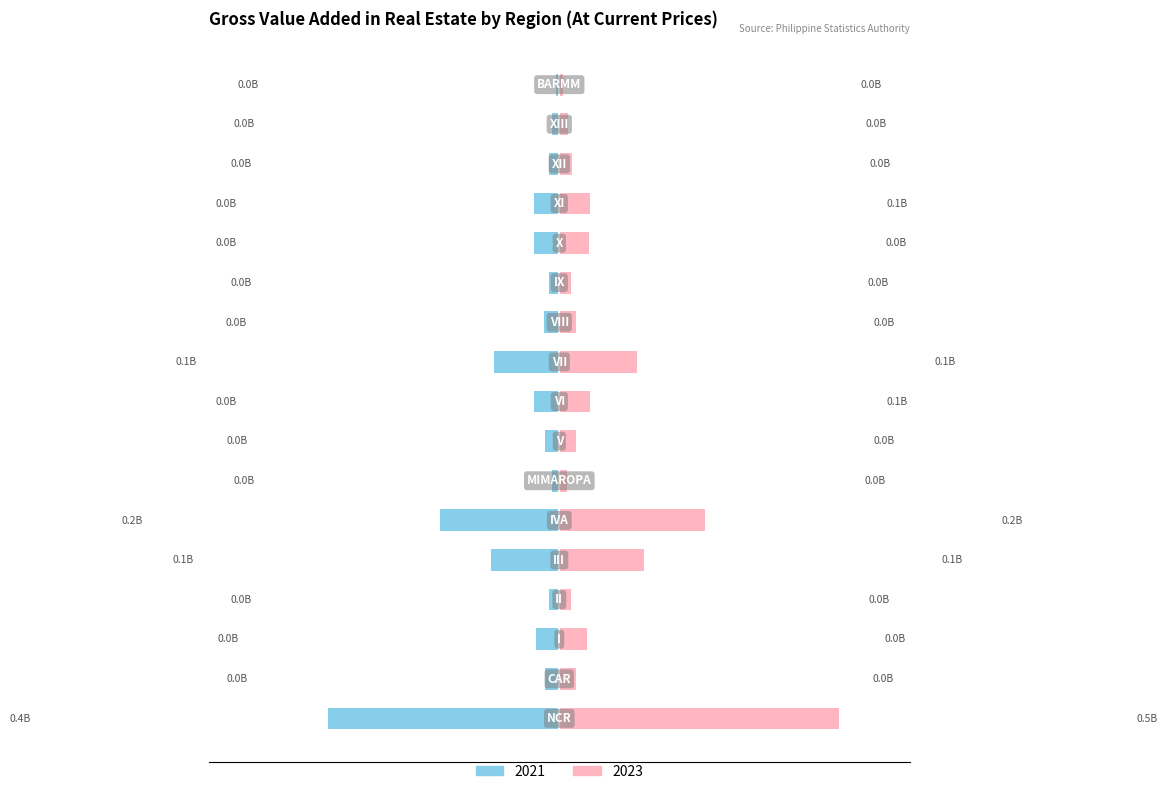

Reading left to right, list all the values displayed in this chart.

2021: -0.4	-0.0	-0.0	-0.0	-0.1	-0.2	-0.0	-0.0	-0.0	-0.1	-0.0	-0.0	-0.0	-0.0	-0.0	-0.0	-0.0
2023: 0.5	0.0	0.0	0.0	0.1	0.2	0.0	0.0	0.1	0.1	0.0	0.0	0.0	0.1	0.0	0.0	0.0